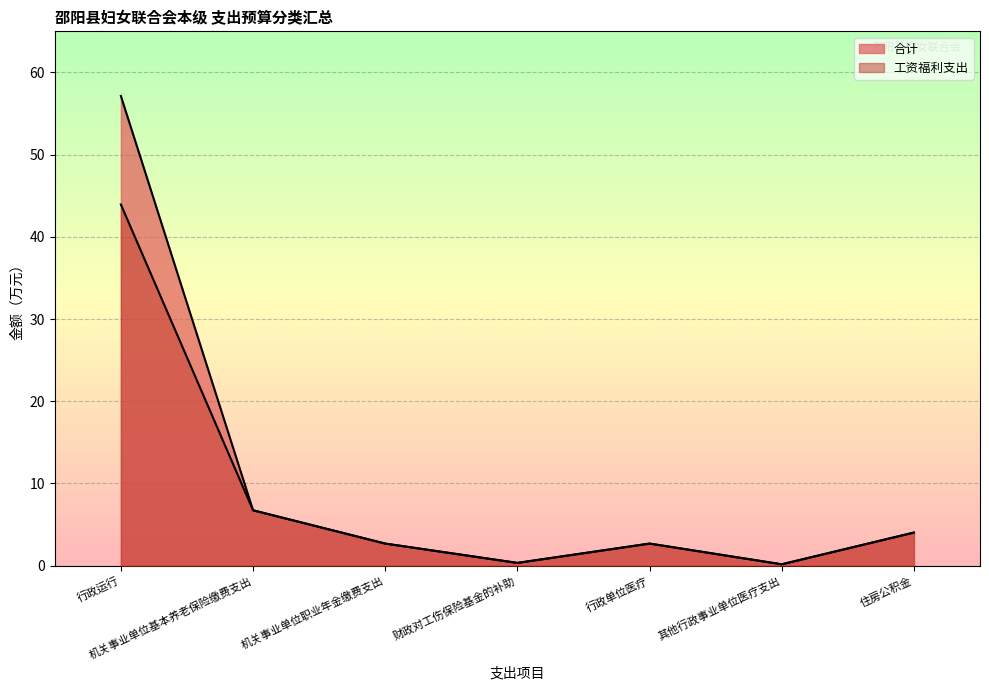

How many lines are shown in the chart?

2